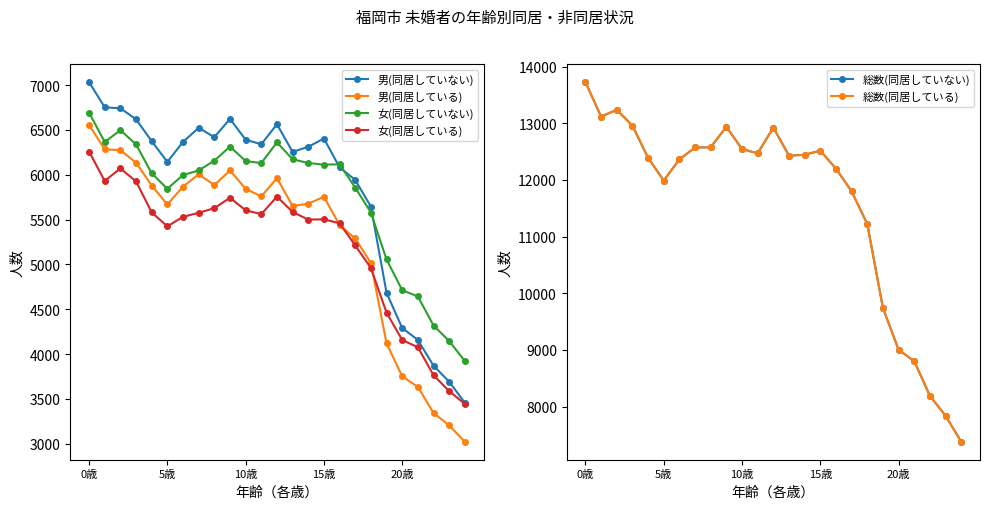

What is the difference between the maximum and minimum values in the 男(同居している) series?

3532